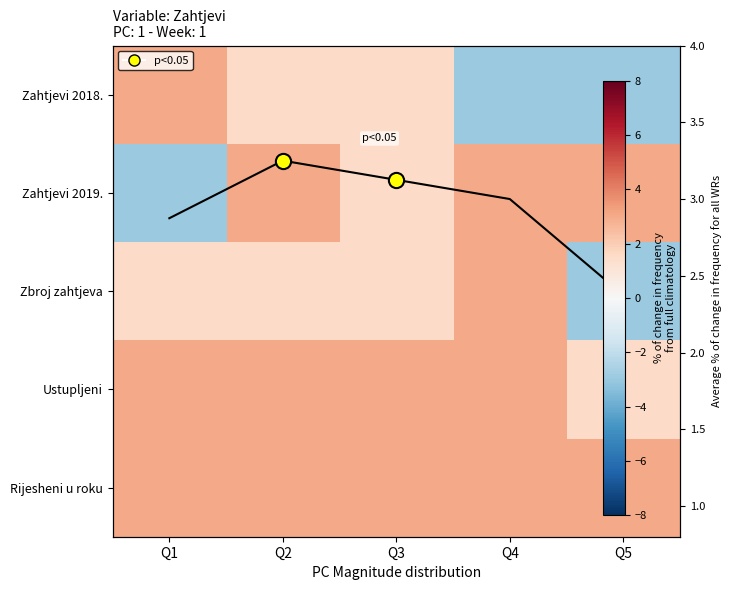

At which category is the sum across all series the highest?

Q2